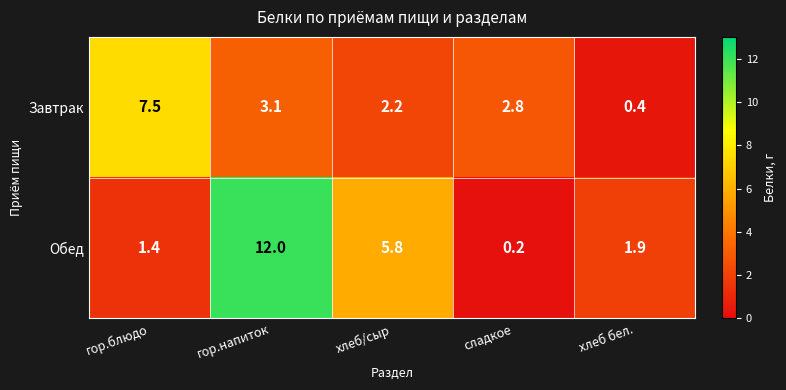

Reading right to left, list all the values displayed in this chart.

Завтрак: 0.4	2.8	2.2	3.1	7.5
Обед: 1.9	0.2	5.8	12.0	1.4